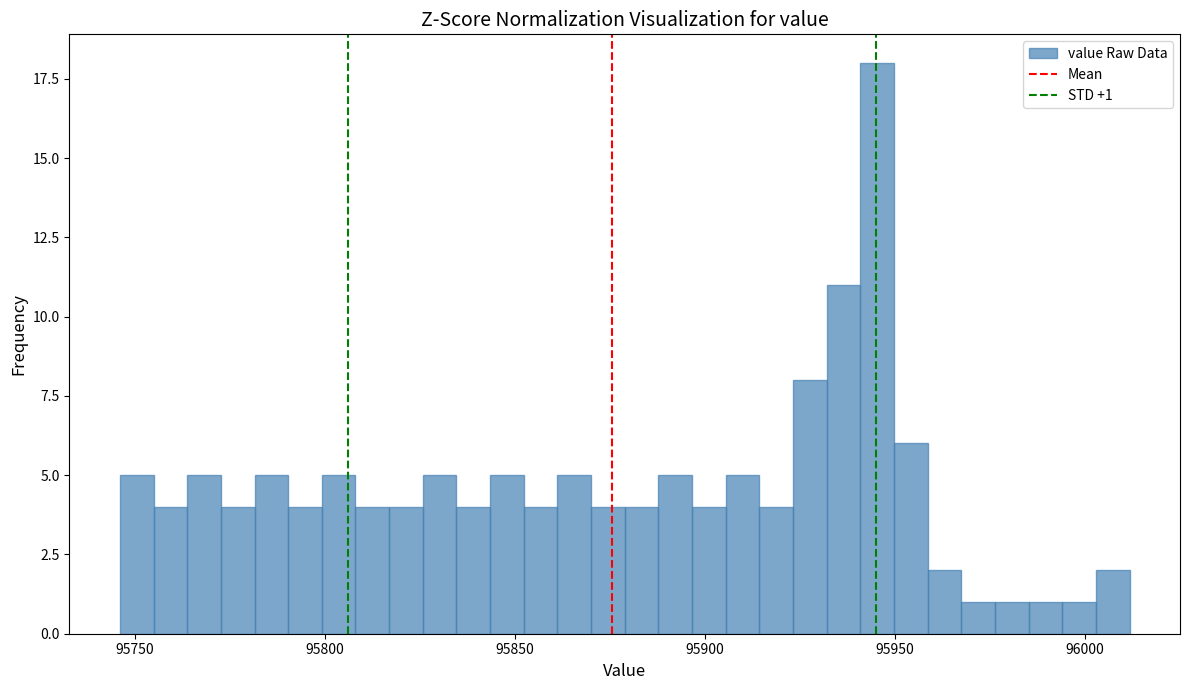

Read against the x-axis, roughly where is the centre of the tallest bar?

95945